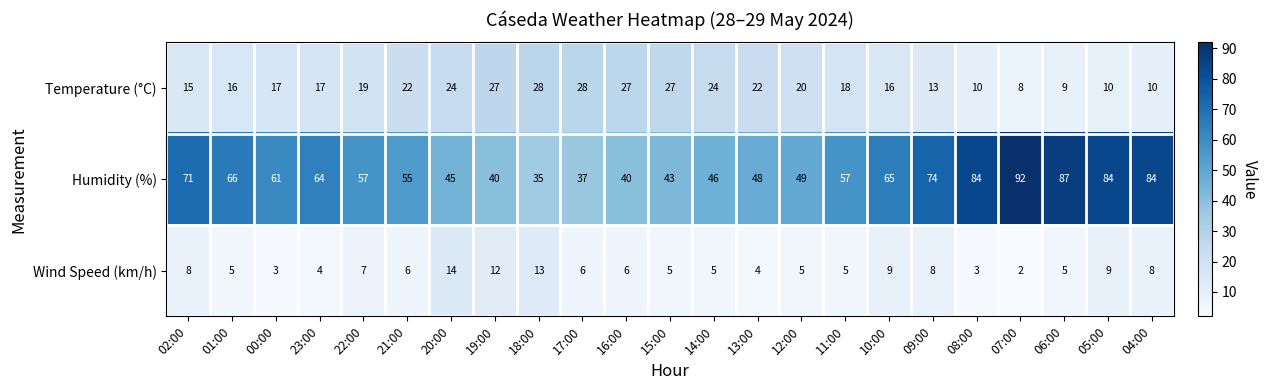

At which category does the chart reach its minimum across all series?

07:00